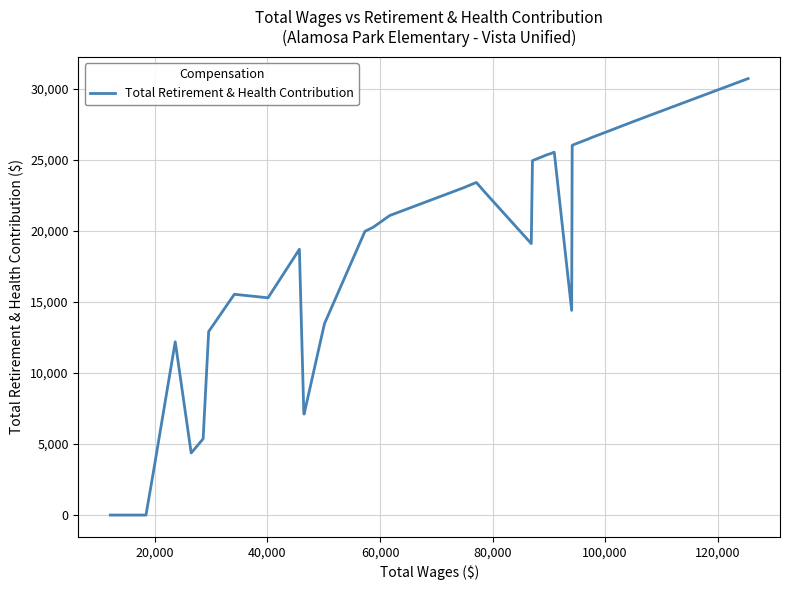

What is the difference between the maximum and minimum values?

30728